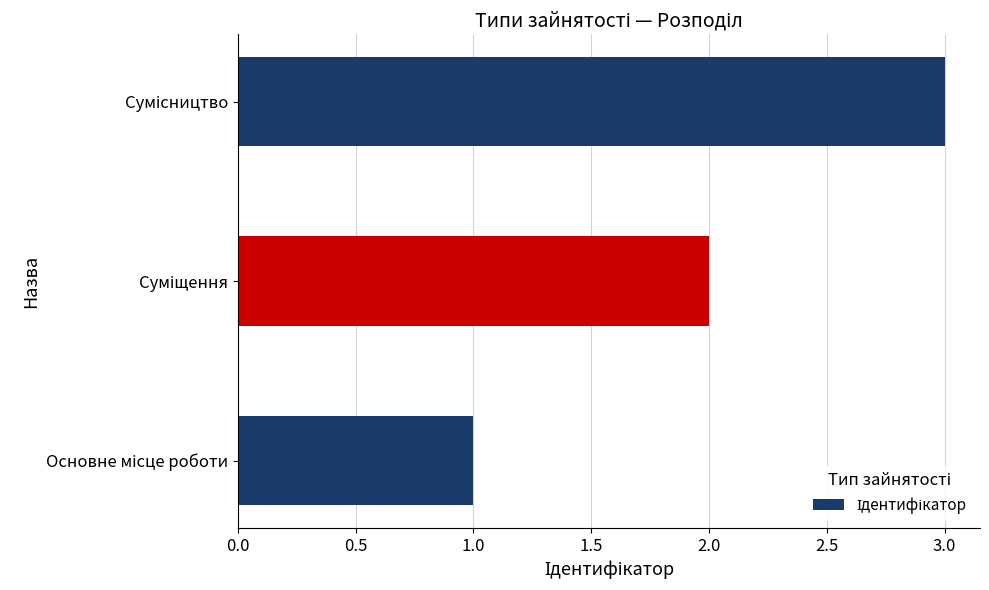

What is the greatest value displayed?

3